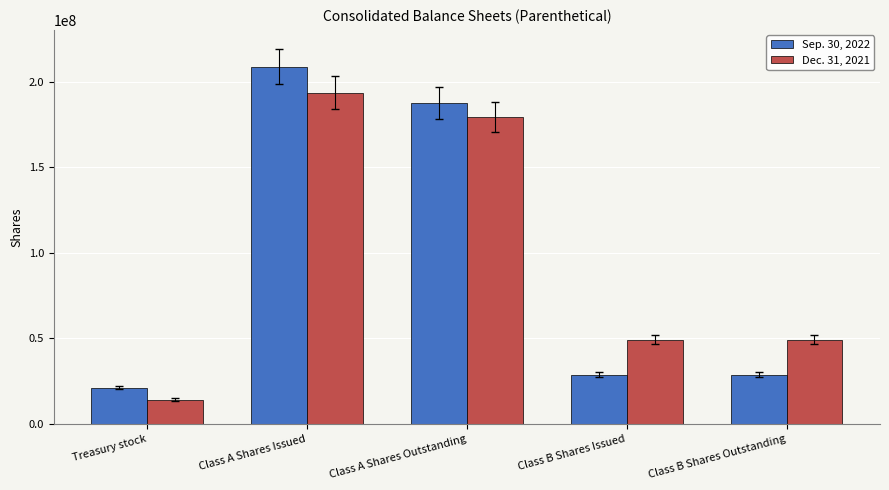

Which series has the largest range (max minus min)?

Sep. 30, 2022